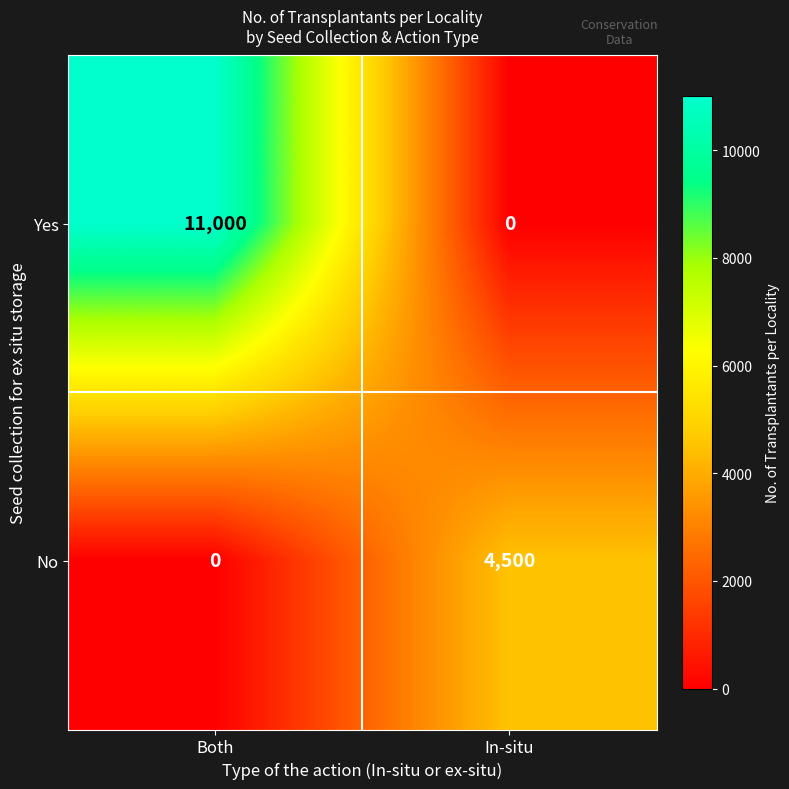

Reading left to right, transcribe all the data shown in this chart.

Yes: Both=11000	In-situ=0
No: Both=0	In-situ=4500